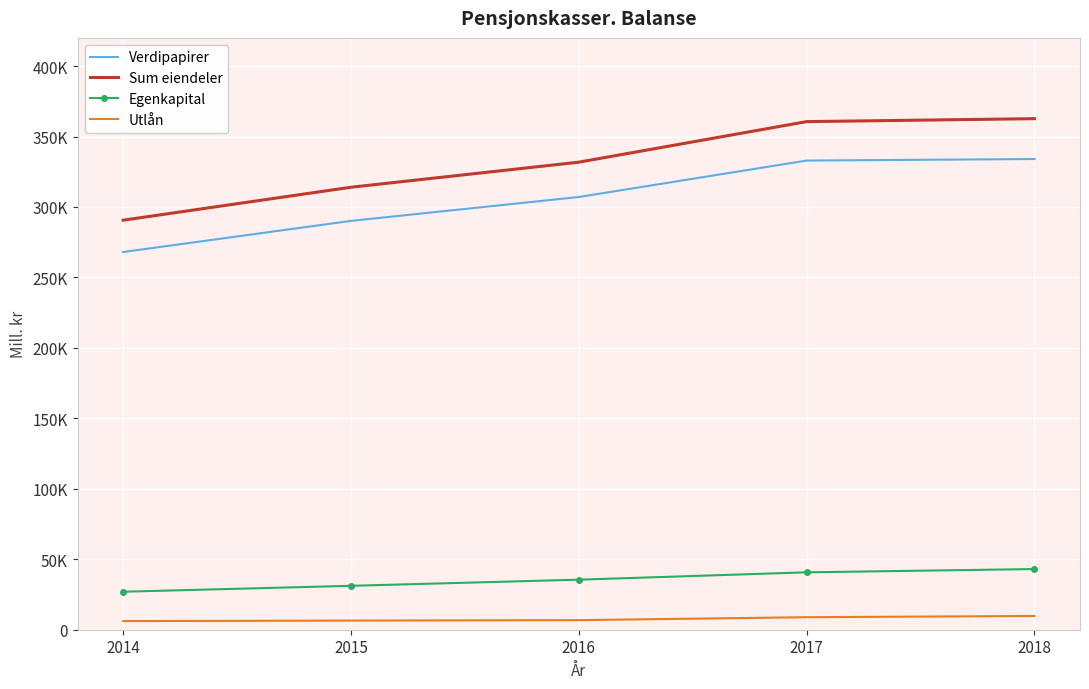

What are all the series names shown in the legend?

Verdipapirer, Sum eiendeler, Egenkapital, Utlån